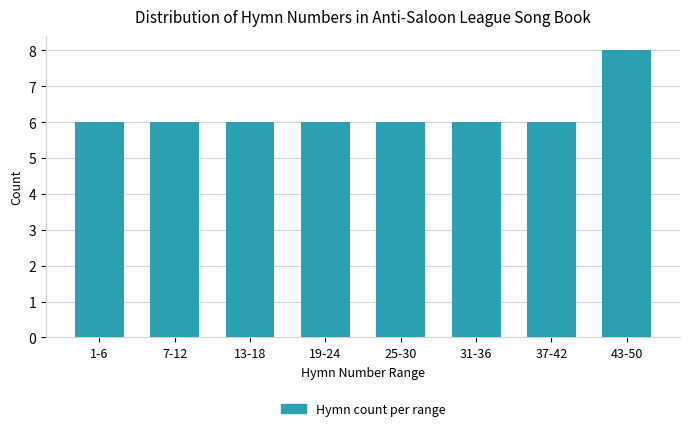

Reading right to left, list all the values displayed in this chart.

43-50=8	37-42=6	31-36=6	25-30=6	19-24=6	13-18=6	7-12=6	1-6=6